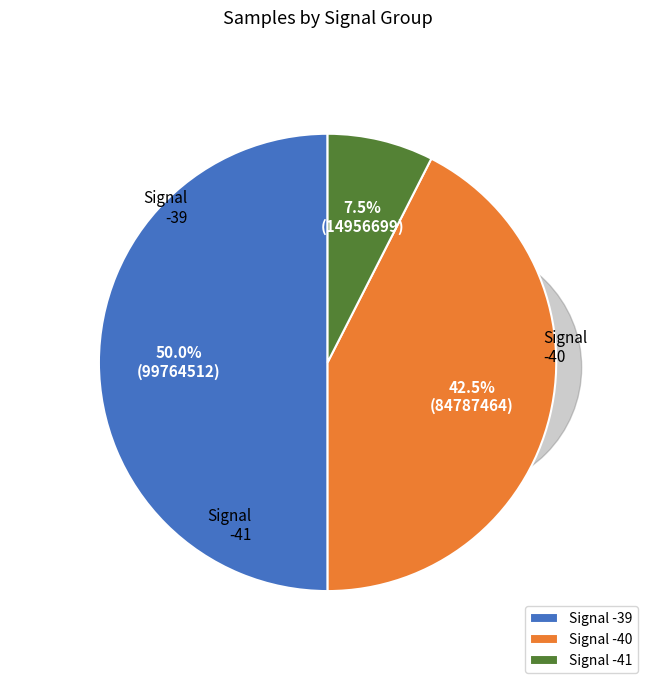

Between -39 and -39, which is larger?

-39